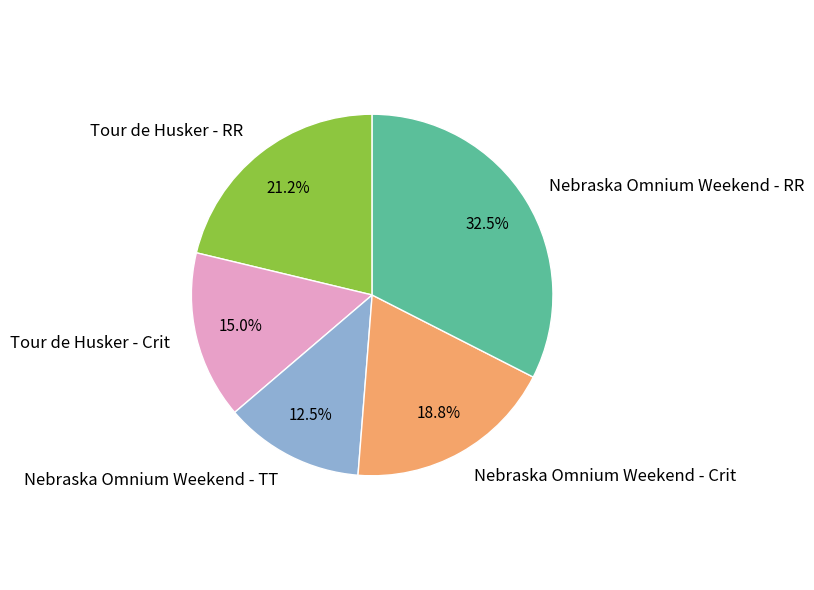

What is the ratio of the value at Tour de Husker - RR to the value at Nebraska Omnium Weekend - TT?

1.7